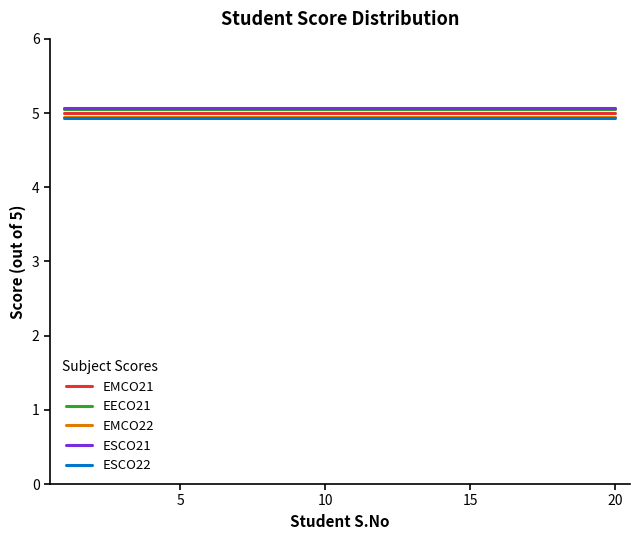

True or false: EMCO21 and ESCO22 intersect in this chart.

False